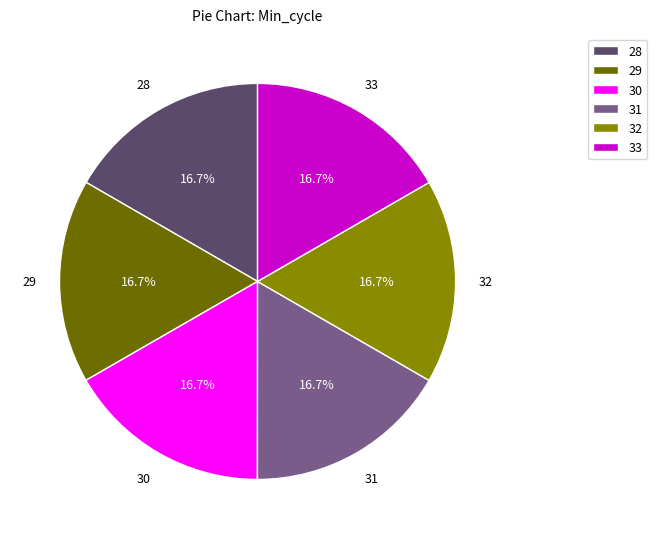

To the nearest percent, what is the combined percentage of 29 and 31?

33%